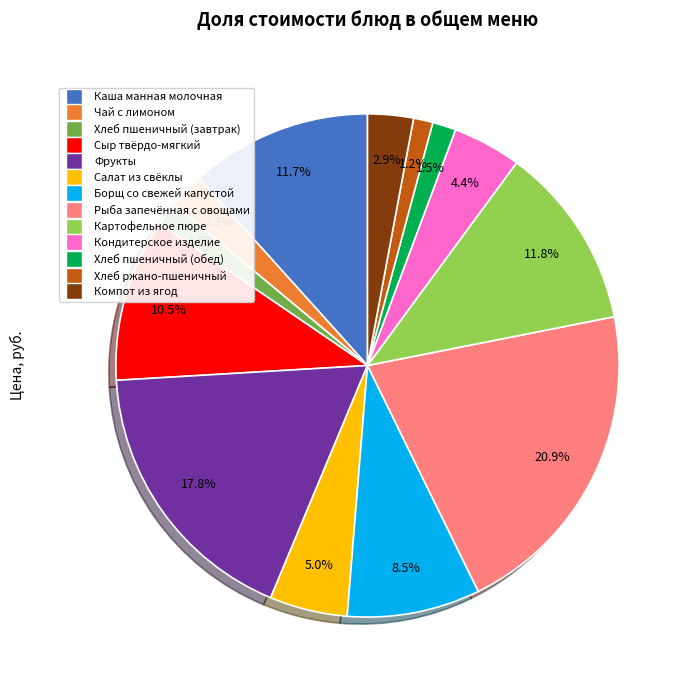

Which category has the biggest portion of the pie?

Рыба запечённая с овощами